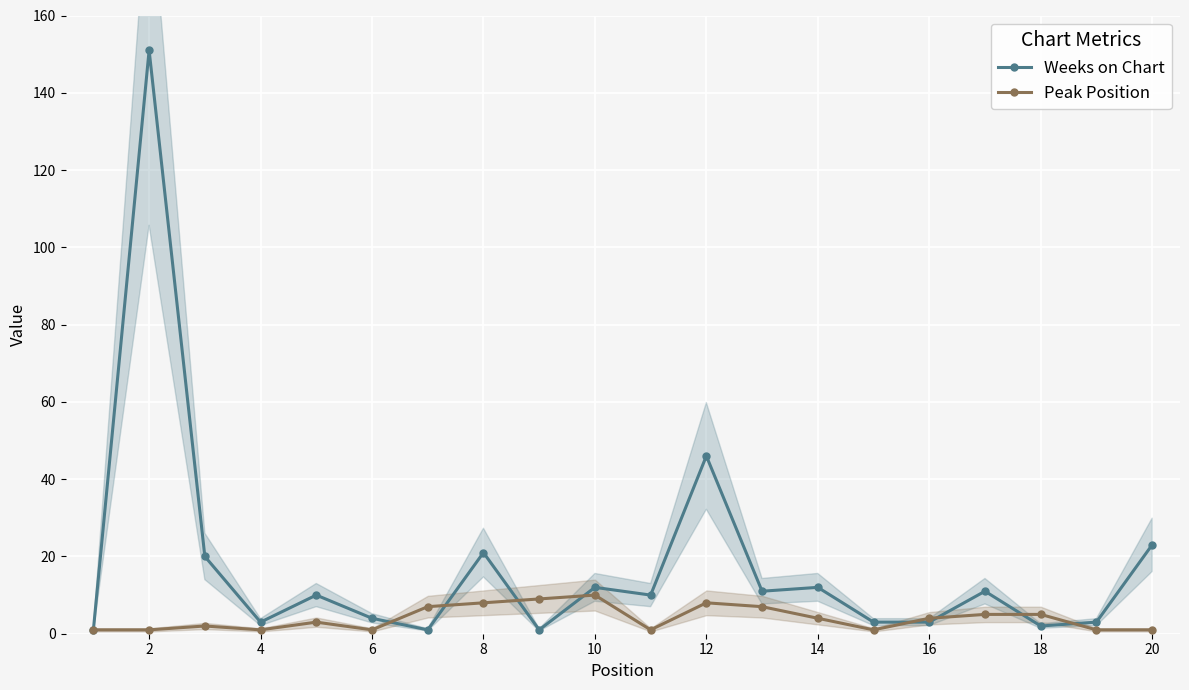

The Peak Position series shows 5 at 18. True or false?

True